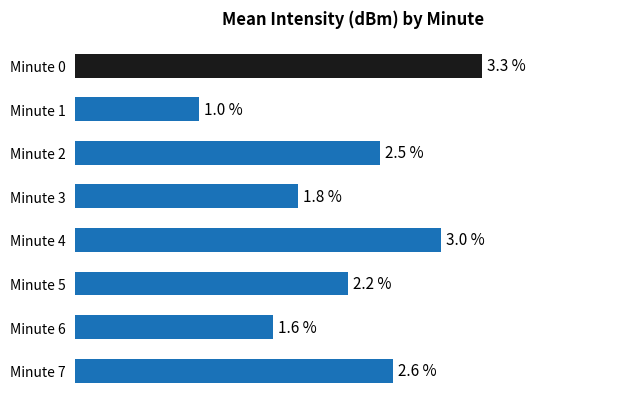

At which category does the chart reach its peak across all series?

Minute 0